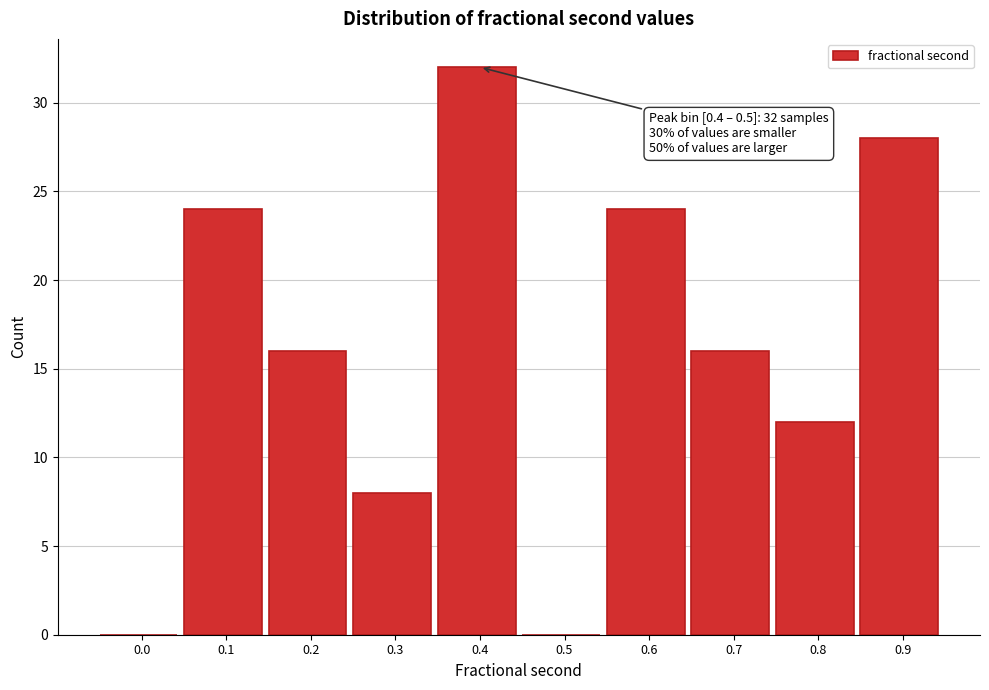

Reading left to right, list all the values displayed in this chart.

0.0=0	0.1=24	0.2=16	0.3=8	0.4=32	0.5=0	0.6=24	0.7=16	0.8=12	0.9=28